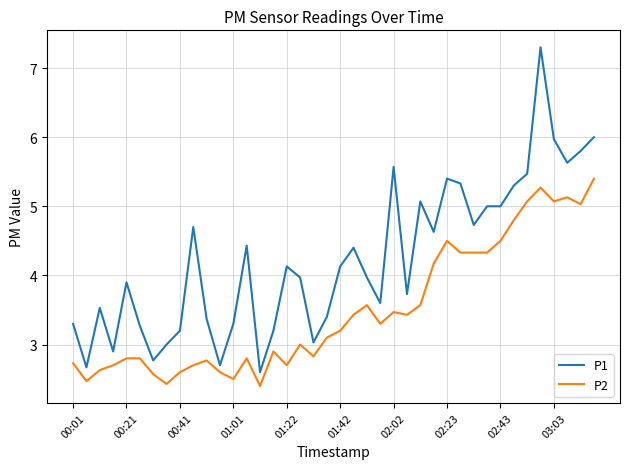

Which series has the largest range (max minus min)?

P1